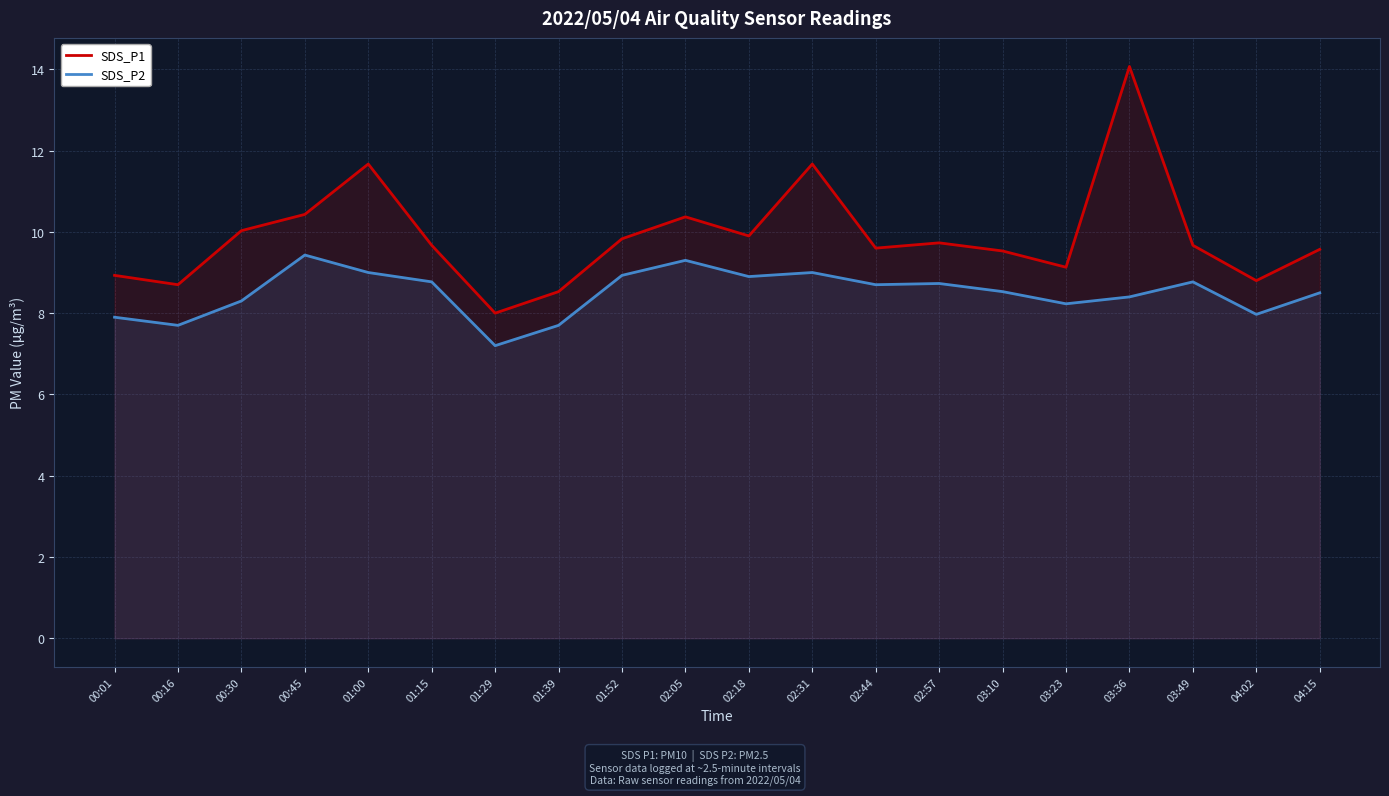

Which category has the lowest value in the SDS_P2 series?

01:29